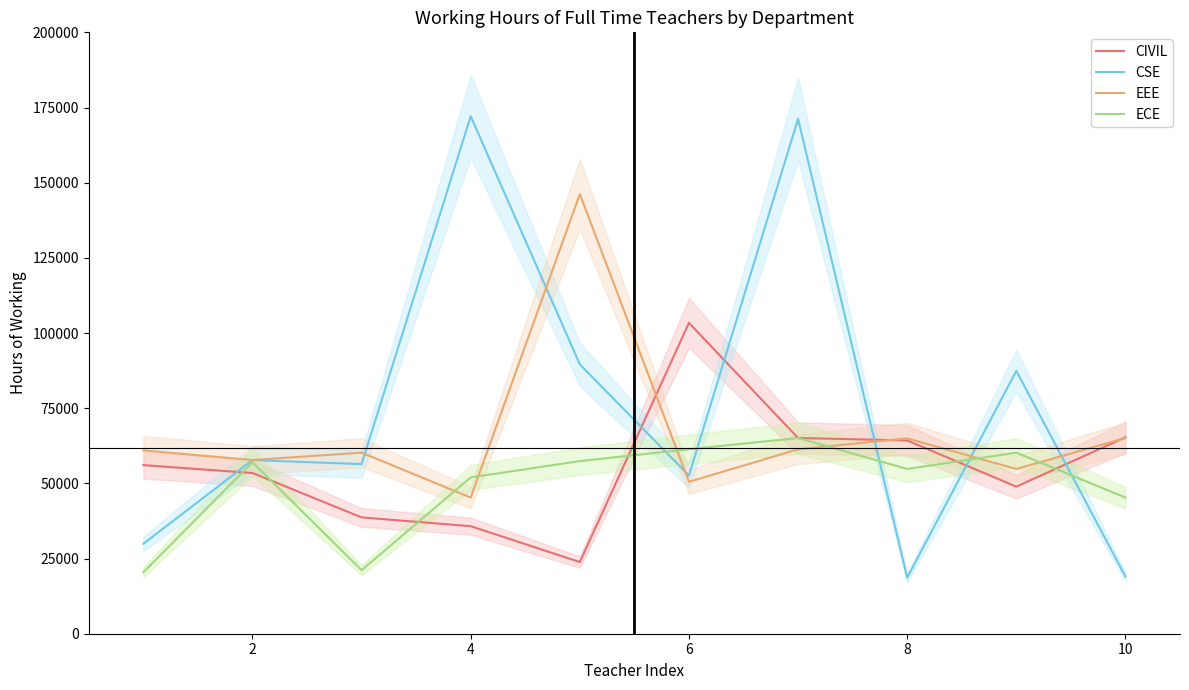

The value of CSE at 4 is 305765. True or false?

False